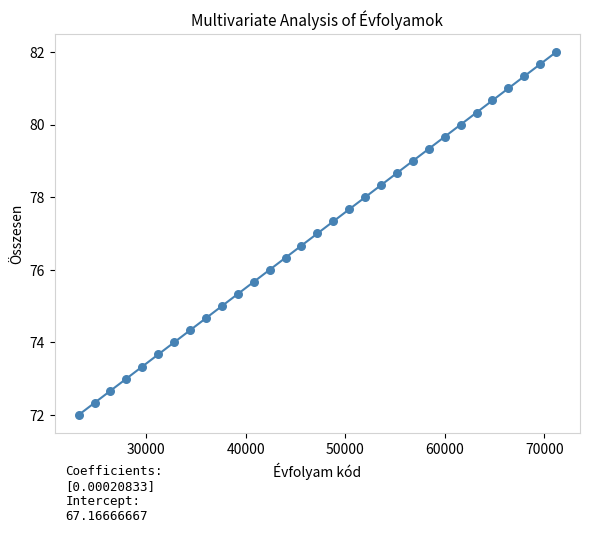

What is the range of Y values (max minus min)?

10.0